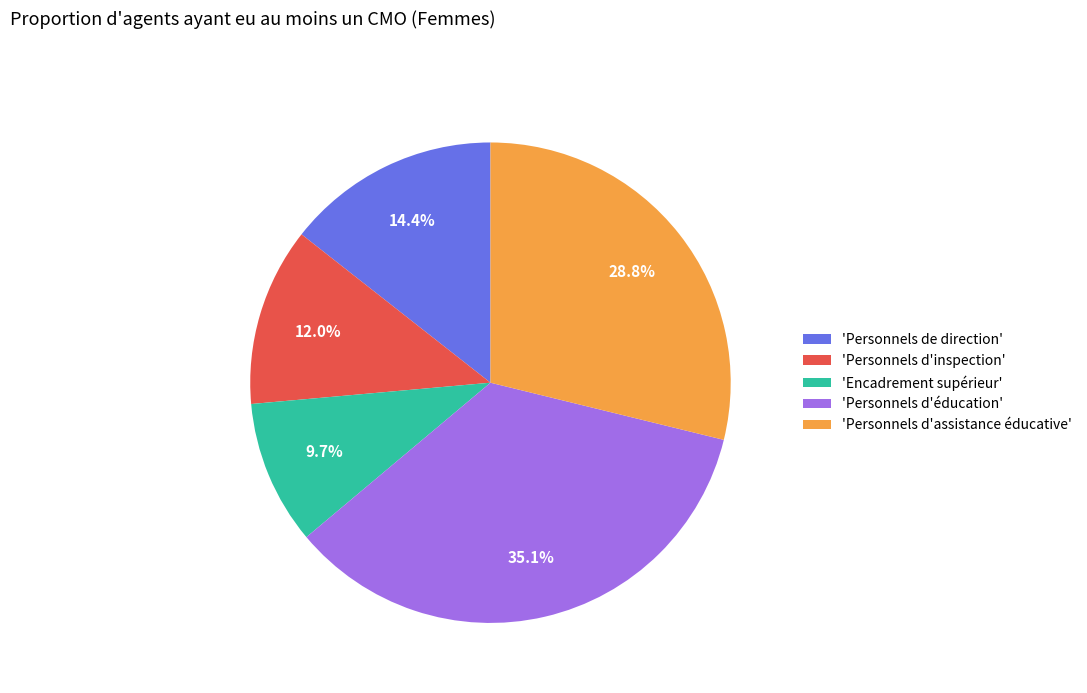

Combined, do 'Personnels de direction' and 'Personnels d'éducation' account for over 50%?

No